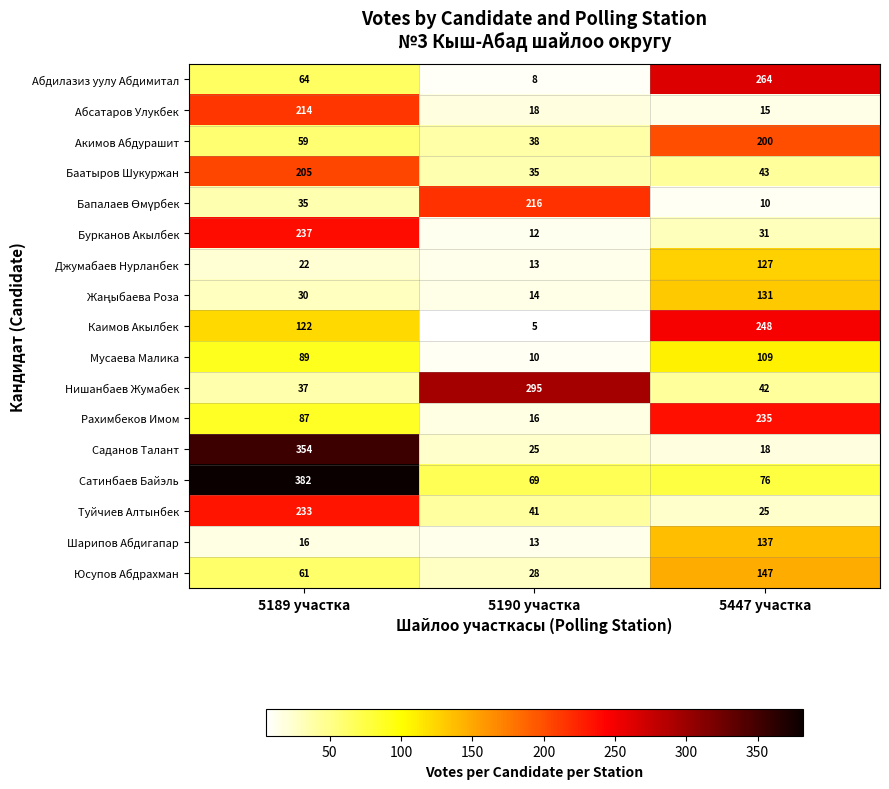

How many series are shown in this chart?

17